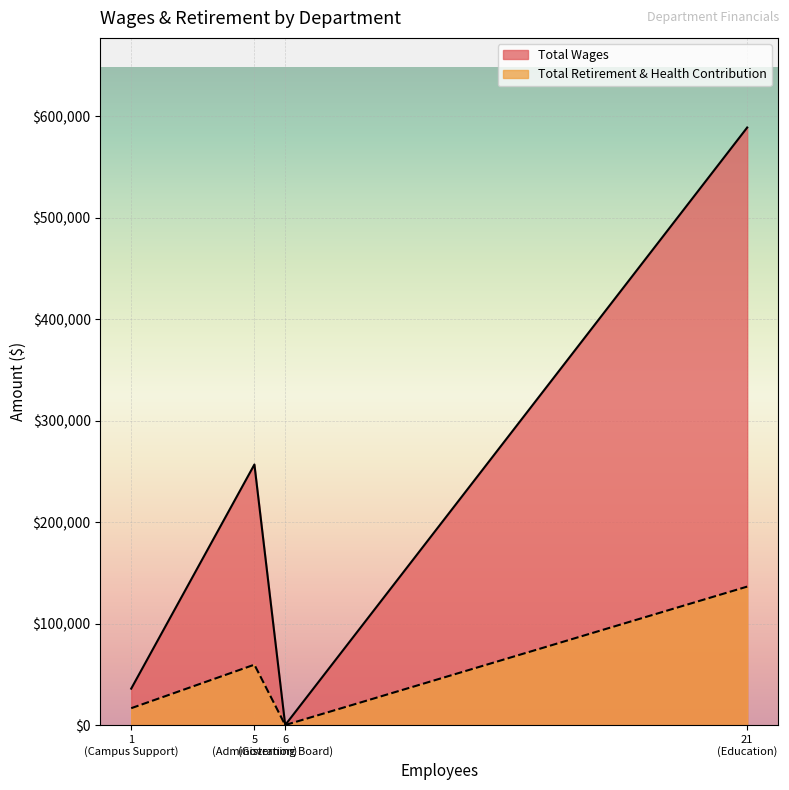

True or false: Total Retirement & Health Contribution and Total Wages intersect in this chart.

False